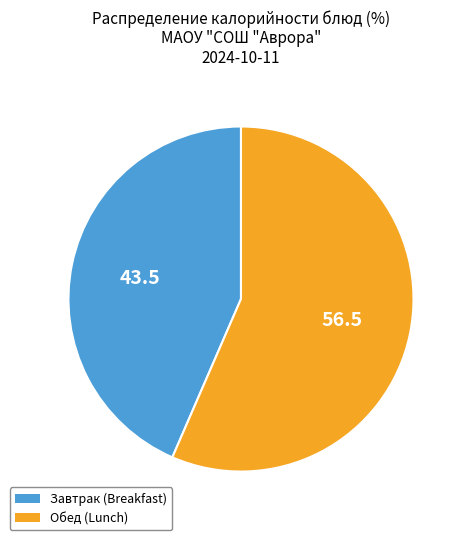

How many segments does this pie chart have?

2